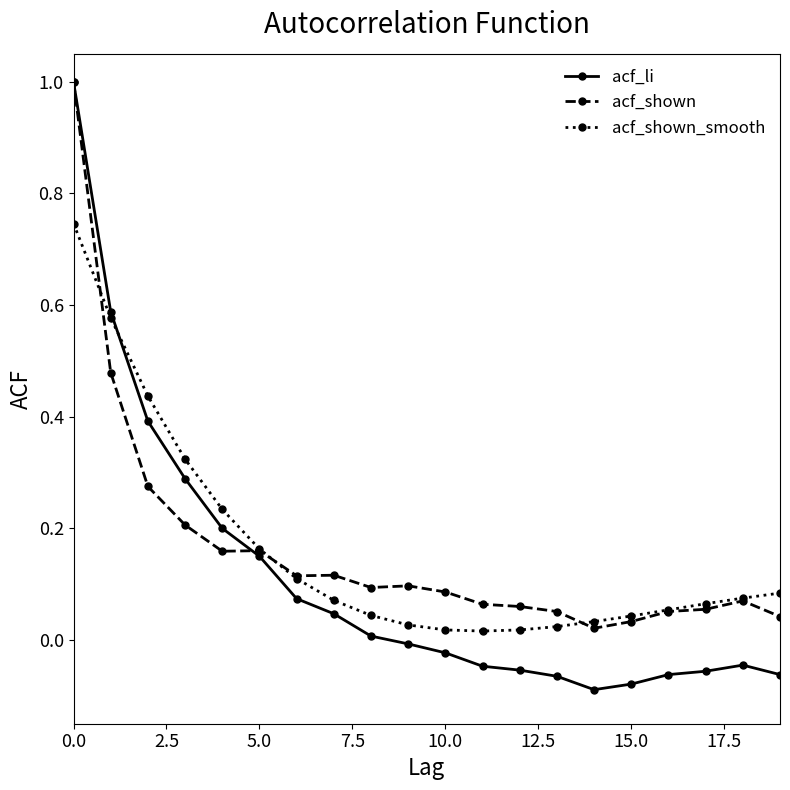

Does the chart display data point markers on the line(s)?

Yes